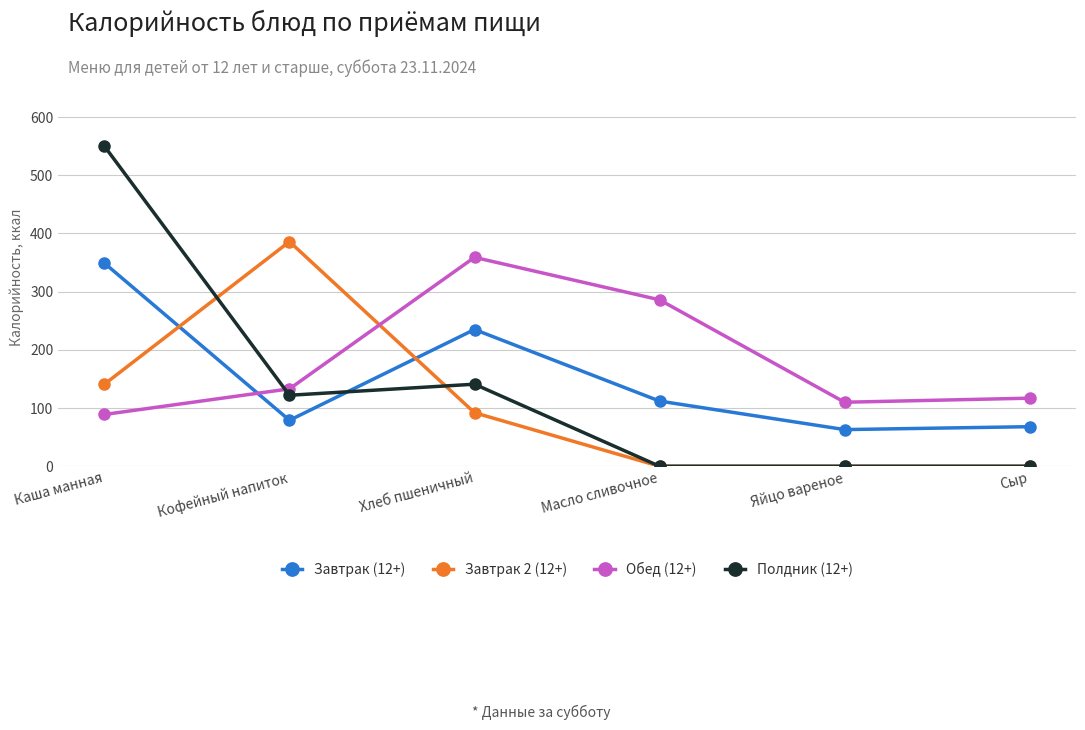

Which series has the largest range (max minus min)?

Полдник (12+)